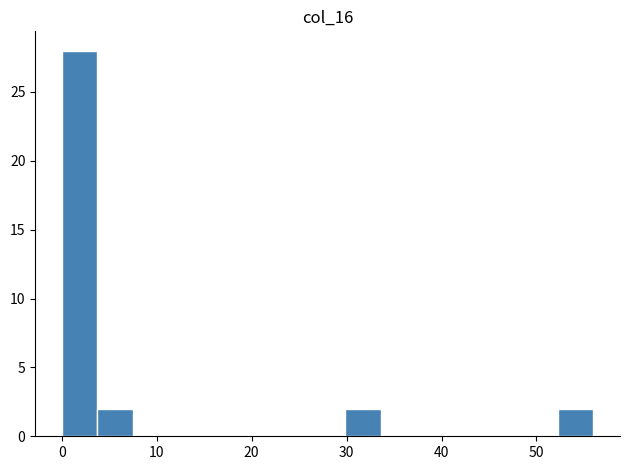

Around what value on the x-axis is the tallest bar? Give the approximate position of its centre, as read against the axis.

2